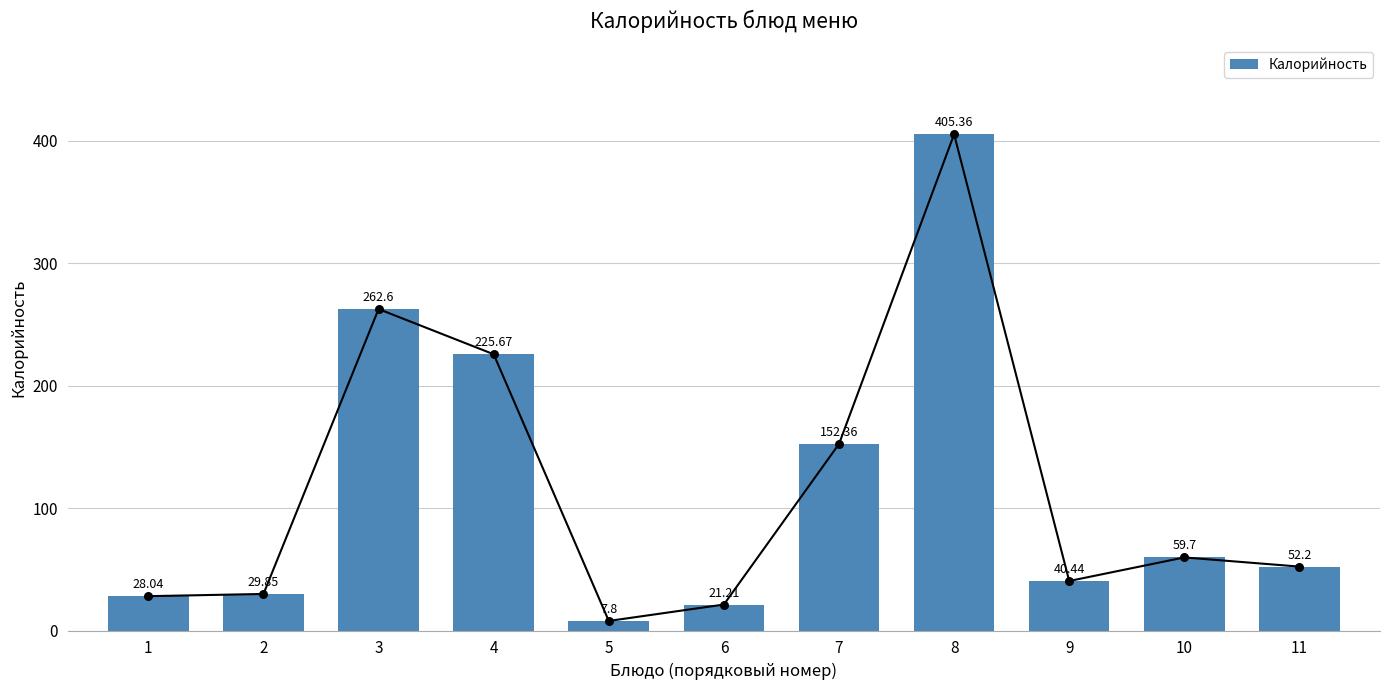

What is the change in value from 2 to 4?

+195.8